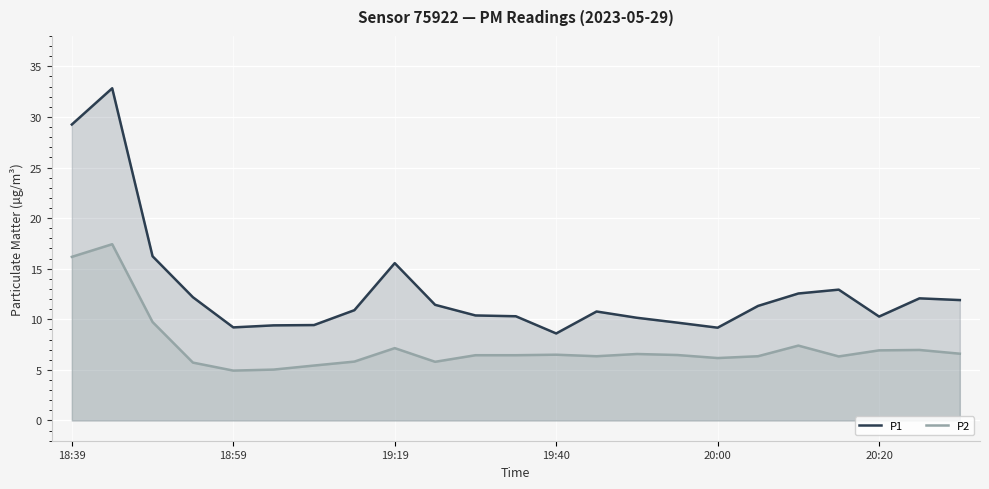

What is the difference between the maximum and minimum values in the P2 series?

12.5